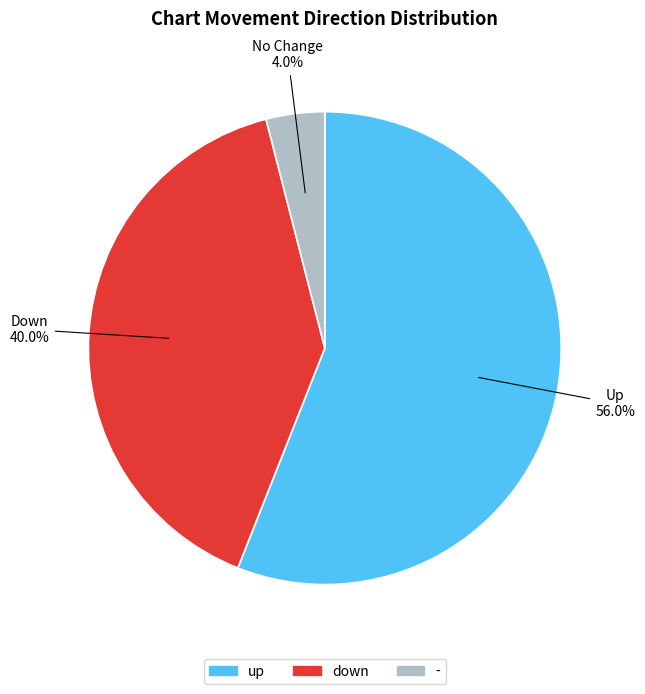

Approximately how many times larger is the value at up compared to down?

1.4